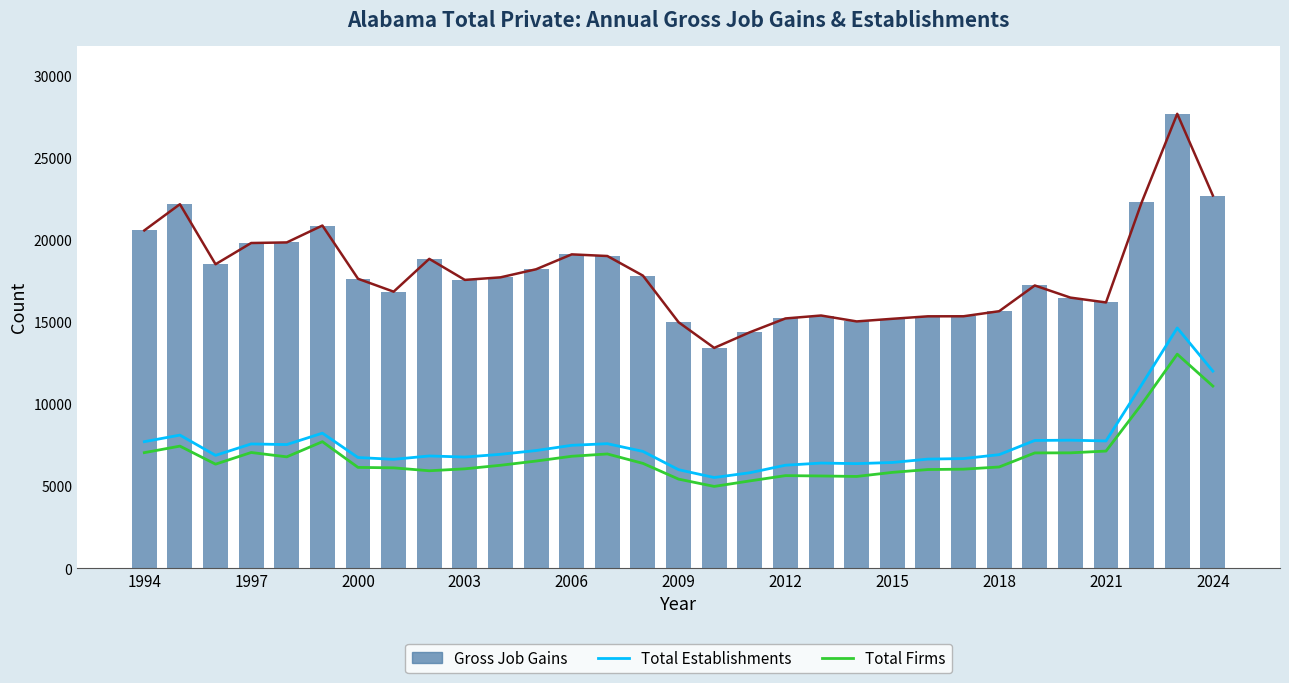

At how many categories does at least one series exceed 10881?

31